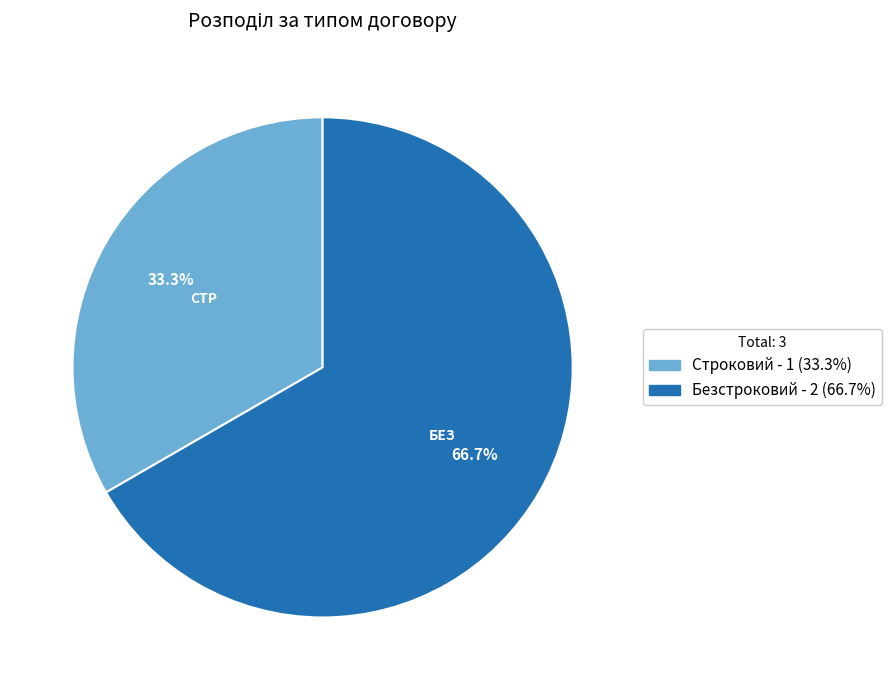

How many segments does this pie chart have?

2